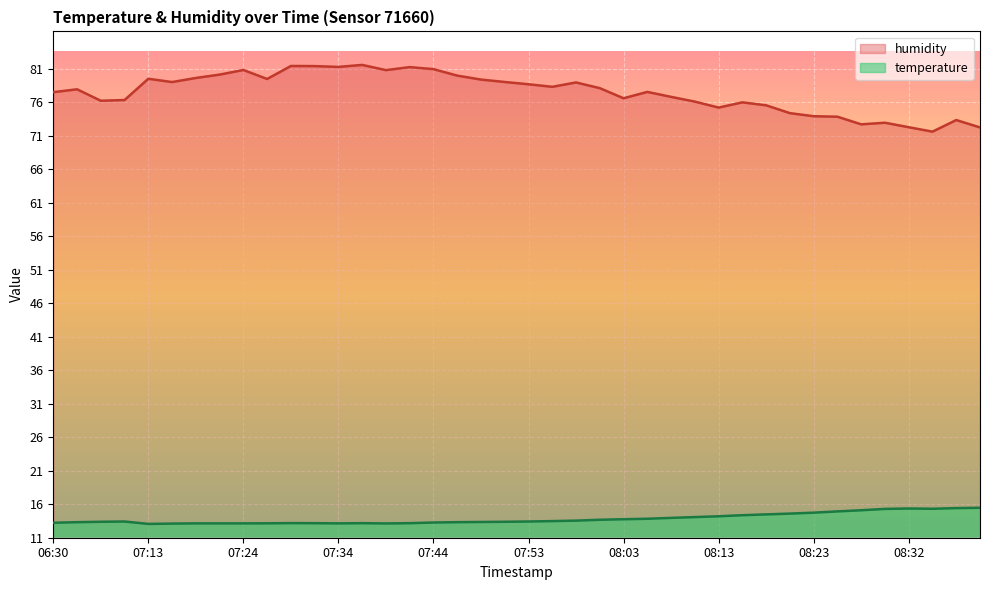

True or false: humidity and temperature intersect in this chart.

False